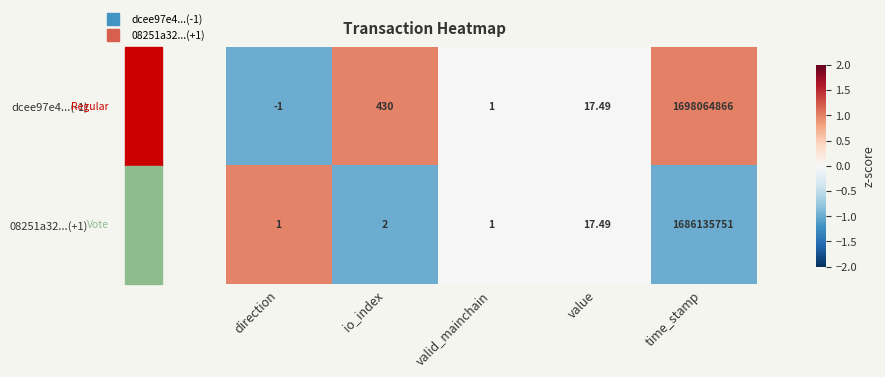

Count the number of data series in this chart.

2